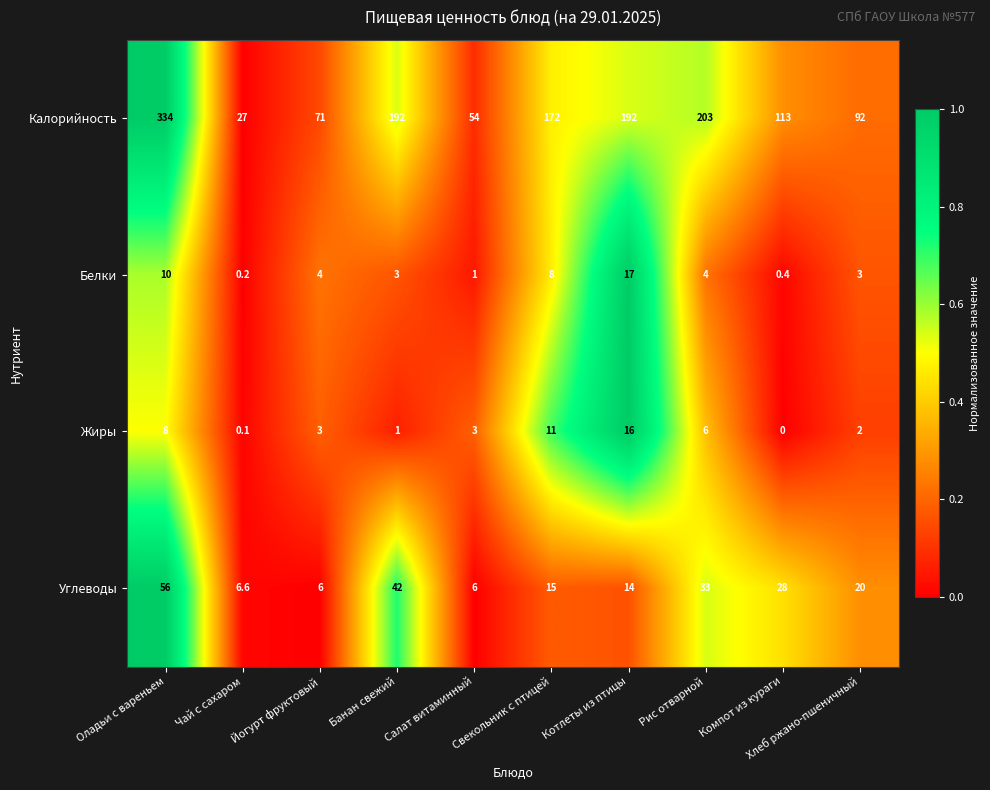

What is the difference between the maximum and minimum values in the Калорийность series?

307.0